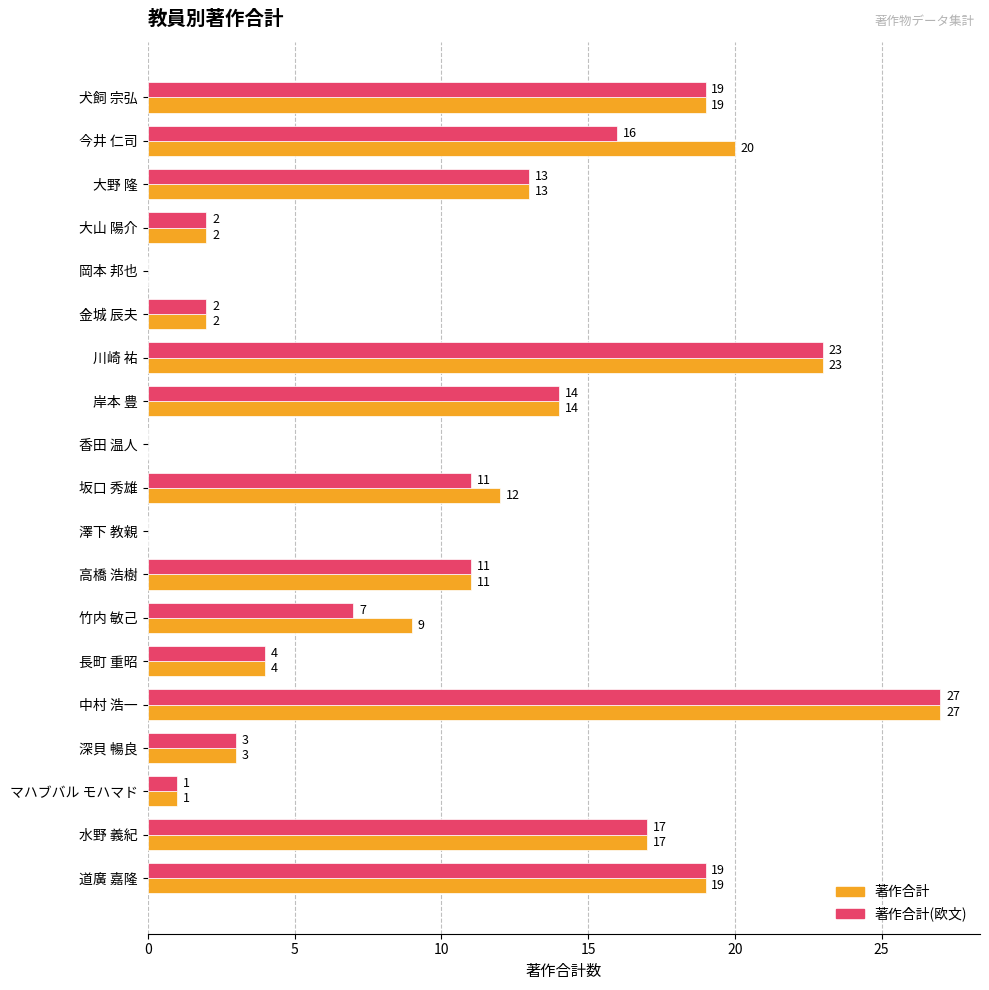

What is the sum of all 著作合計 values?

196